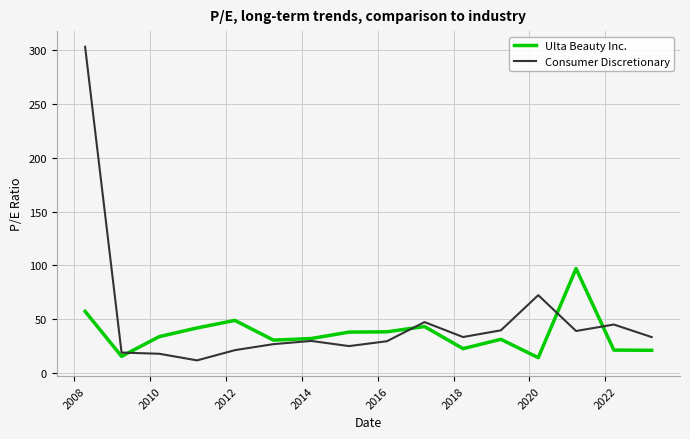

Which series has the widest spread of values?

Consumer Discretionary